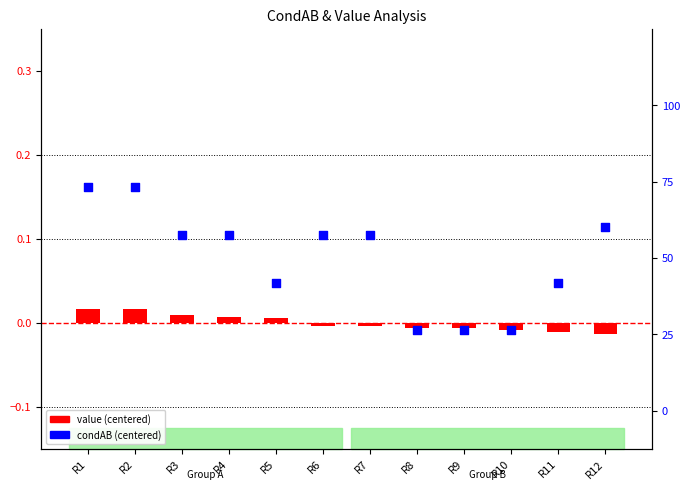

Which series has the largest total across all categories?

condAB (centered)